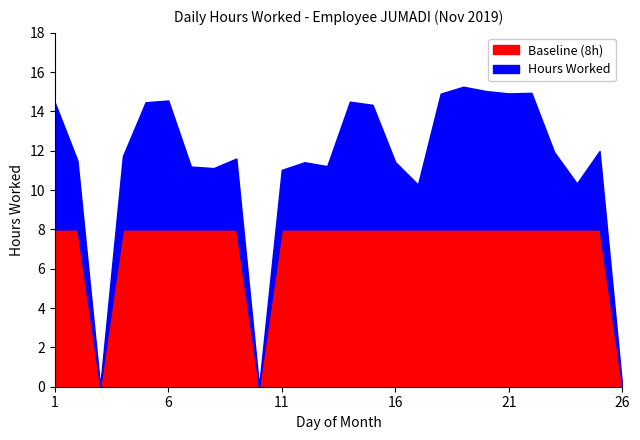

List the series in order of their overall mean, highest first.

Hours Worked, Baseline